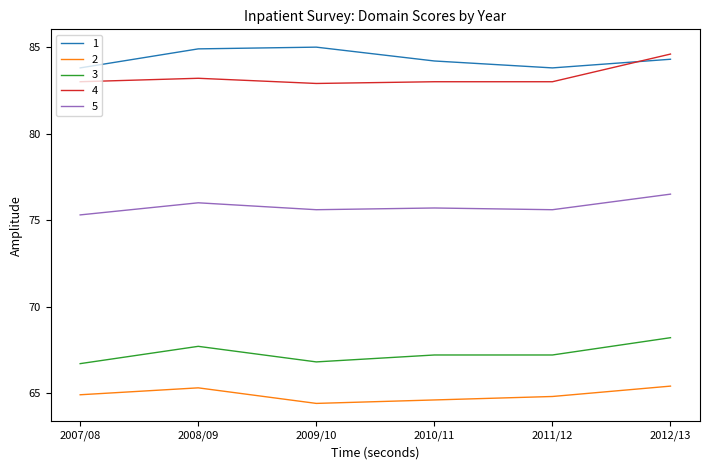

What position from the right is 2007/08?

6